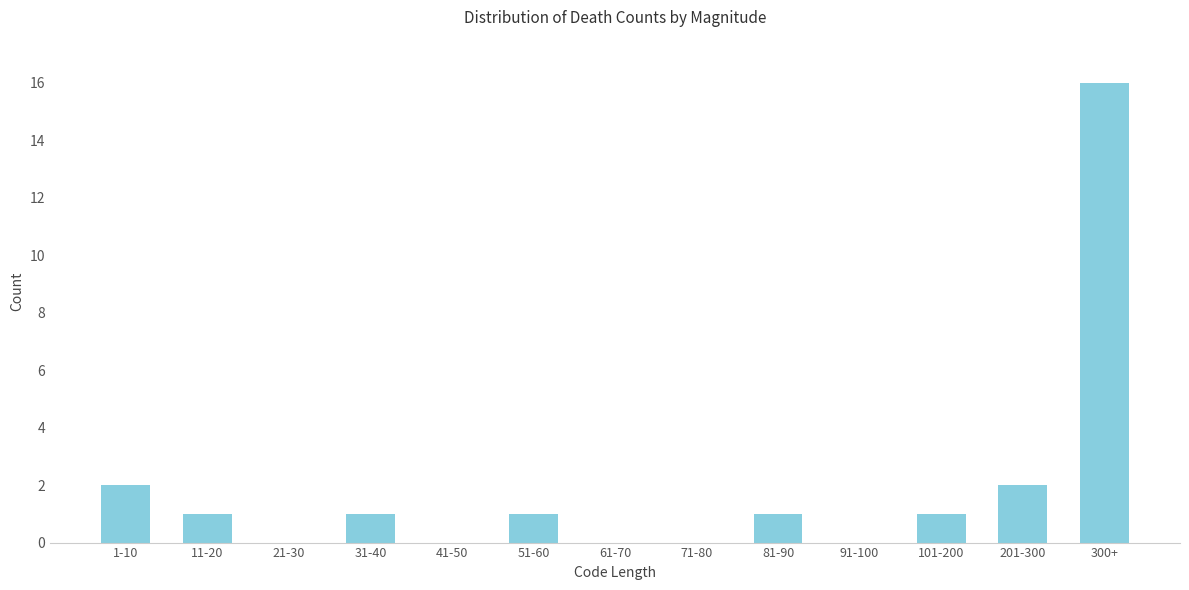

Approximately how many times larger is the value at 51-60 compared to 101-200?

1.0